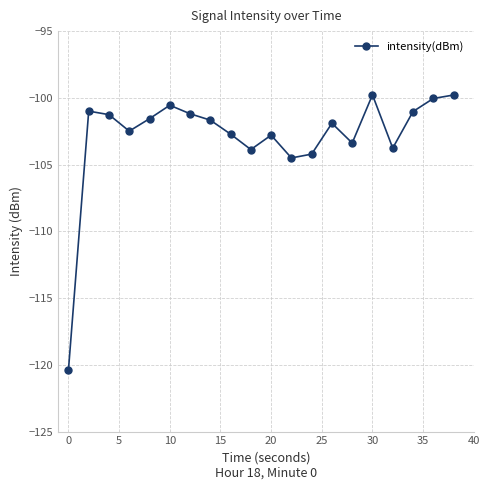

What is the sum of all values?

-2057.9